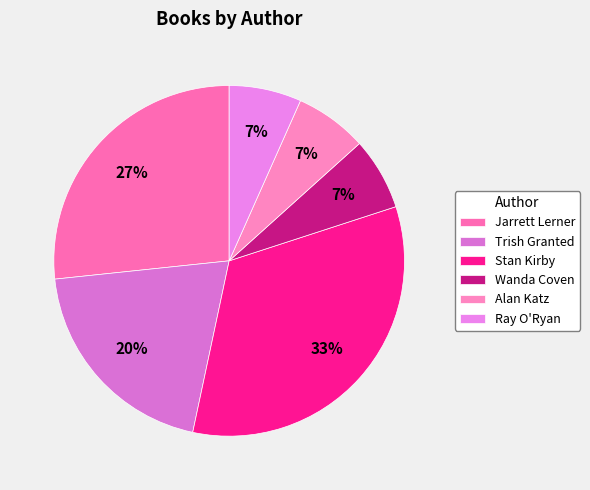

Count the number of slices in the pie.

6